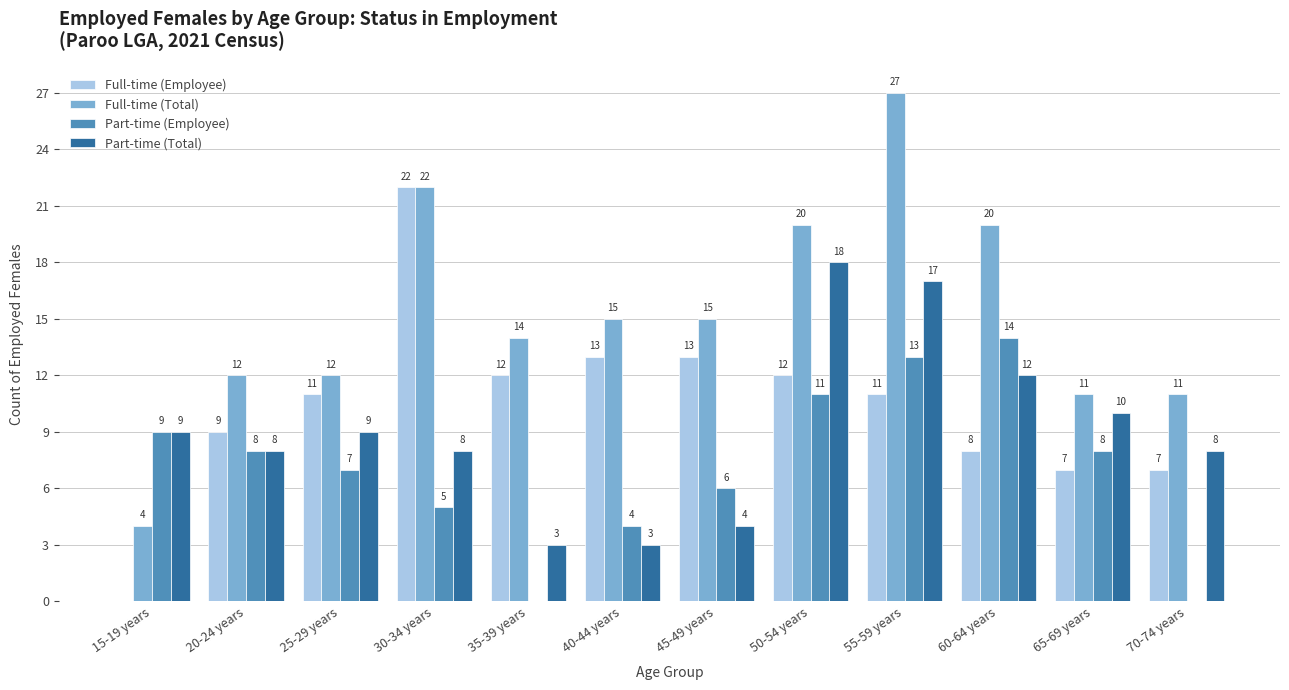

Reading left to right, what are all the values shown in this chart?

Full-time (Employee): 0	9	11	22	12	13	13	12	11	8	7	7
Full-time (Total): 4	12	12	22	14	15	15	20	27	20	11	11
Part-time (Employee): 9	8	7	5	0	4	6	11	13	14	8	0
Part-time (Total): 9	8	9	8	3	3	4	18	17	12	10	8